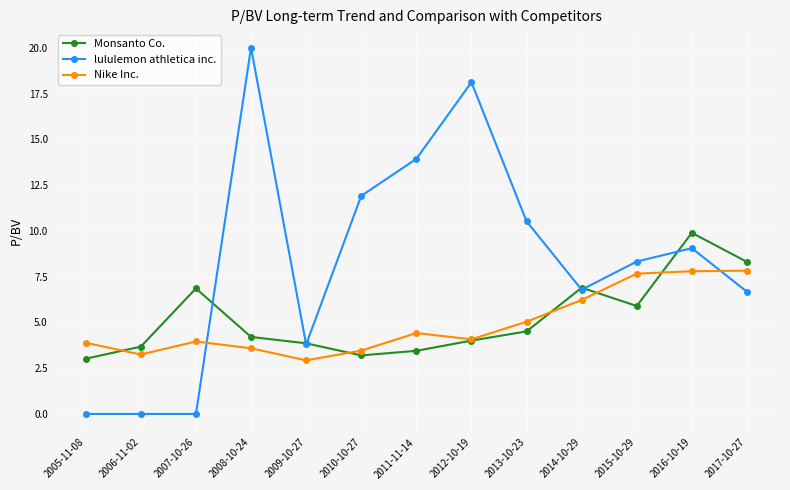

What is the total value across all series at 2006-11-02?

6.9